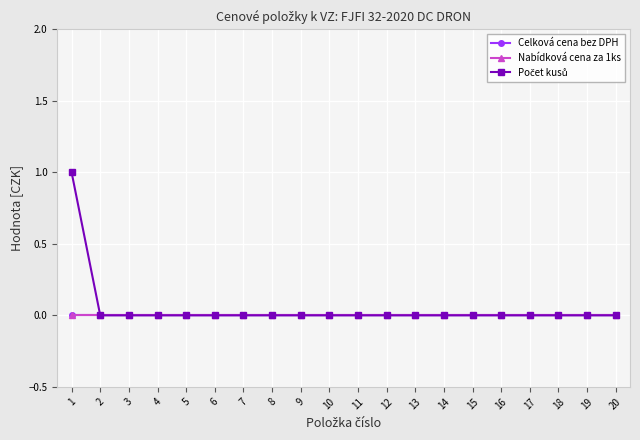

Which series has the largest total across all categories?

Počet kusů